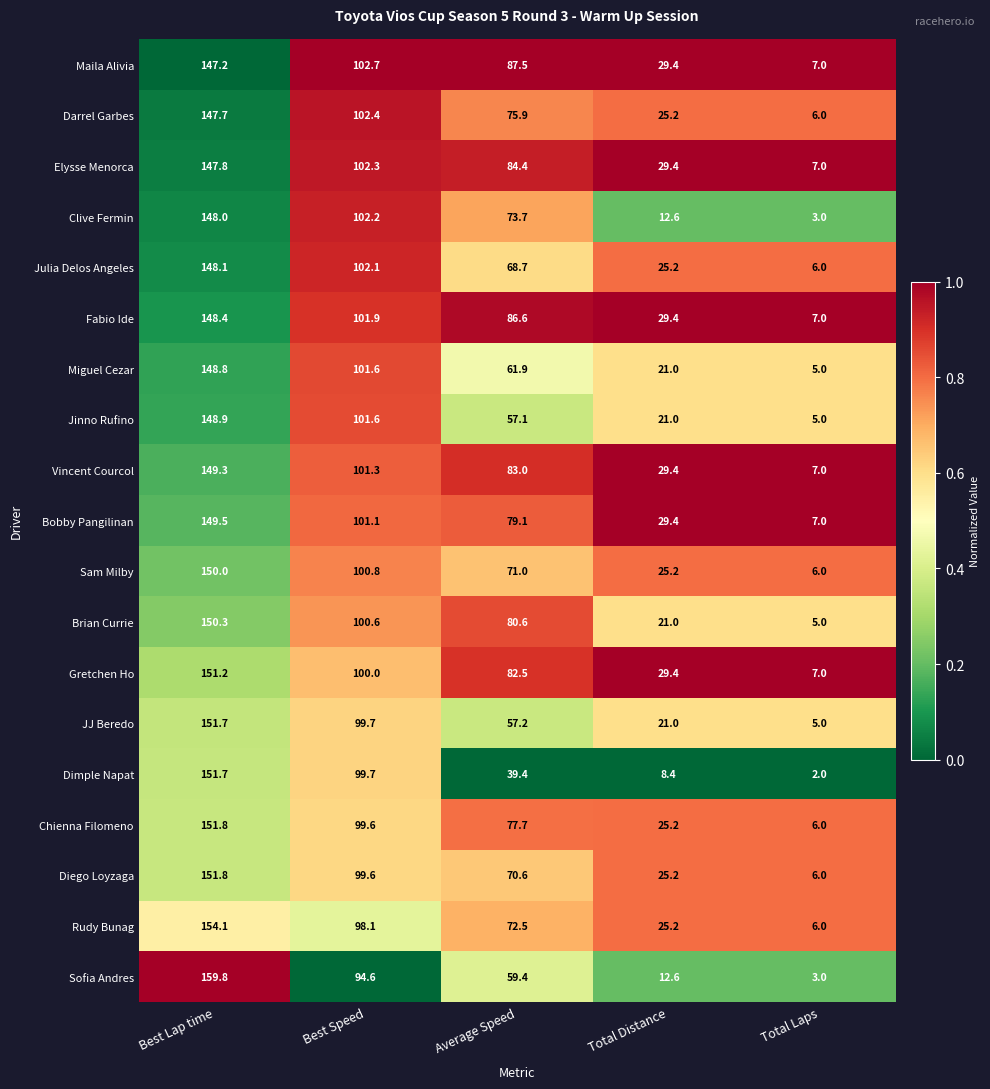

Is it true that Bobby Pangilinan equals 7.0 at Total Laps?

True